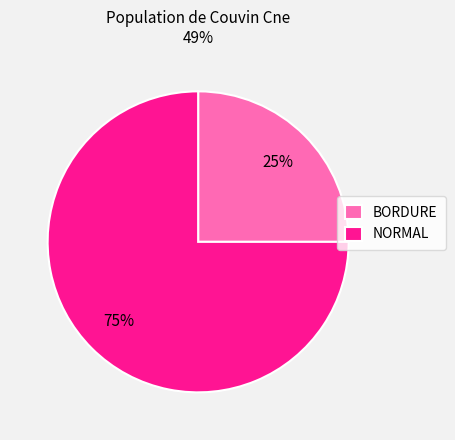

Rank the categories by value from lowest to highest.

BORDURE, NORMAL